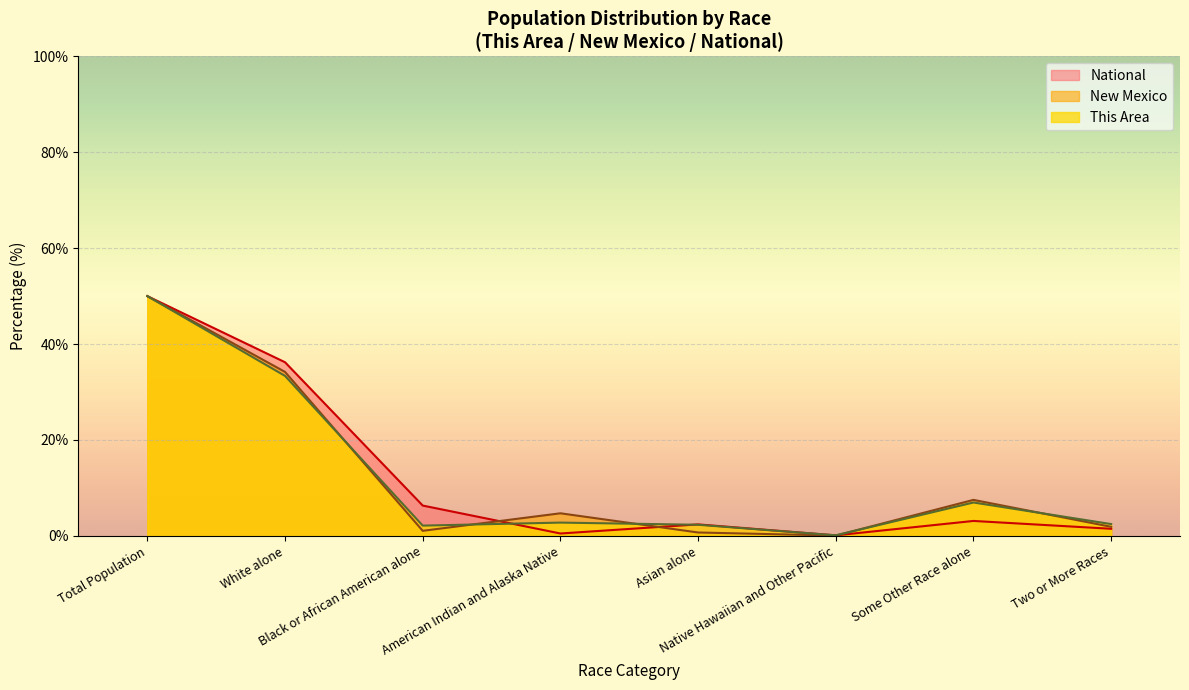

Which series has the largest range (max minus min)?

New Mexico